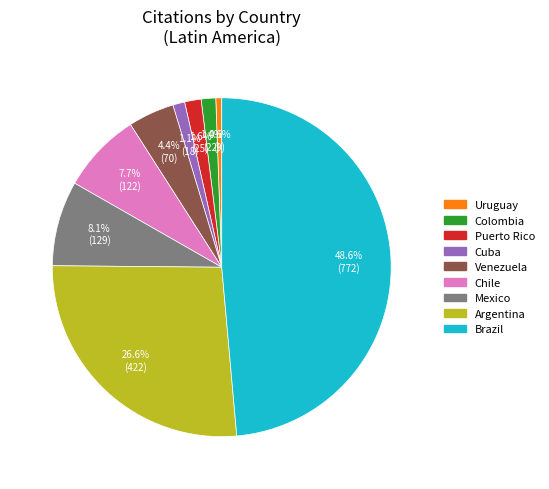

What percentage do Chile and Puerto Rico together represent?

9.3%